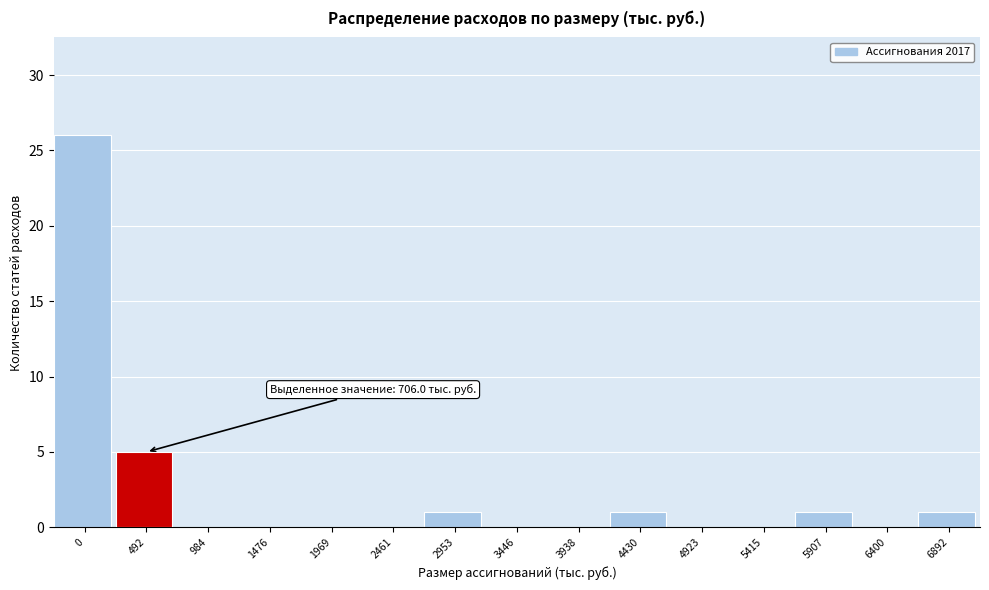

Reading left to right, list all the values displayed in this chart.

0=26	492=5	984=0	1476=0	1969=0	2461=0	2953=1	3446=0	3938=0	4430=1	4923=0	5415=0	5907=1	6400=0	6892=1